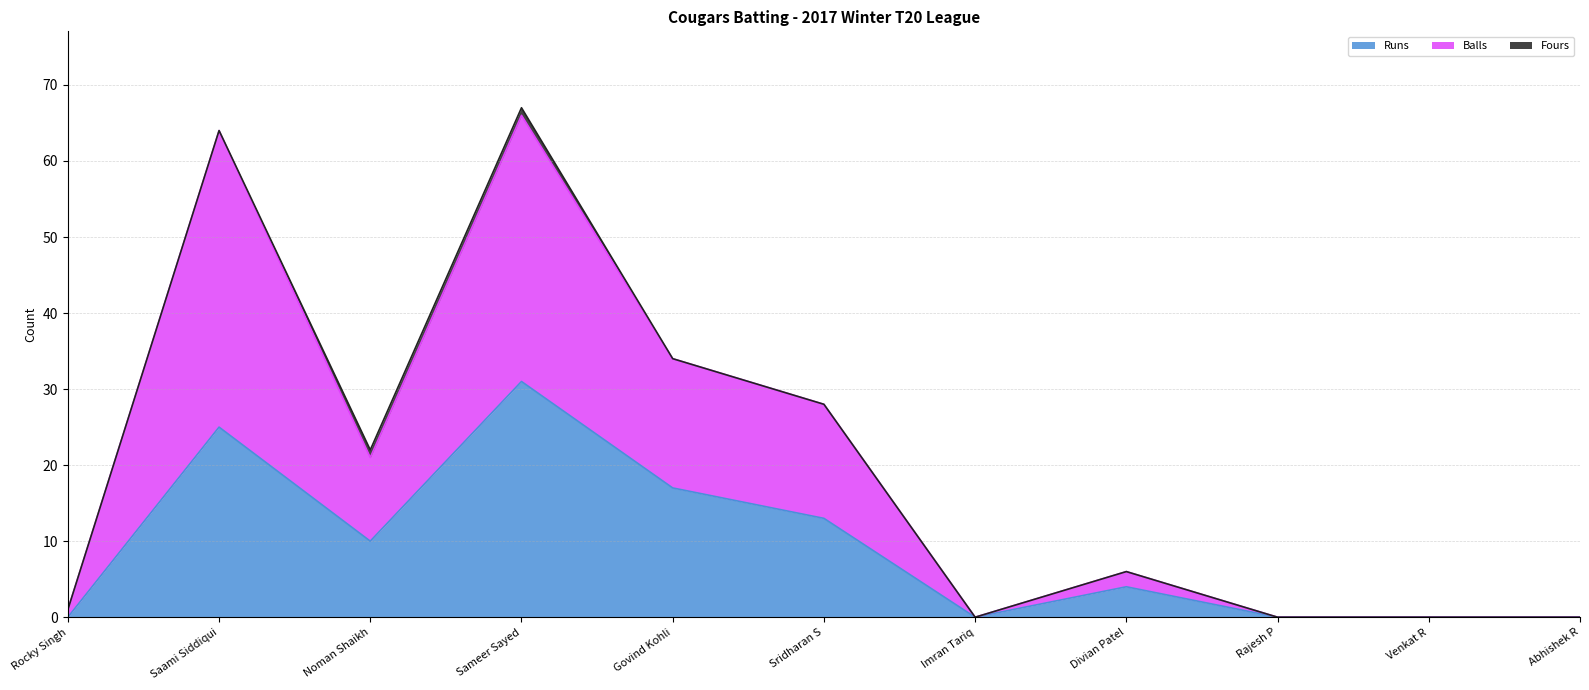

Is it true that Runs equals 10 at Noman Shaikh?

True